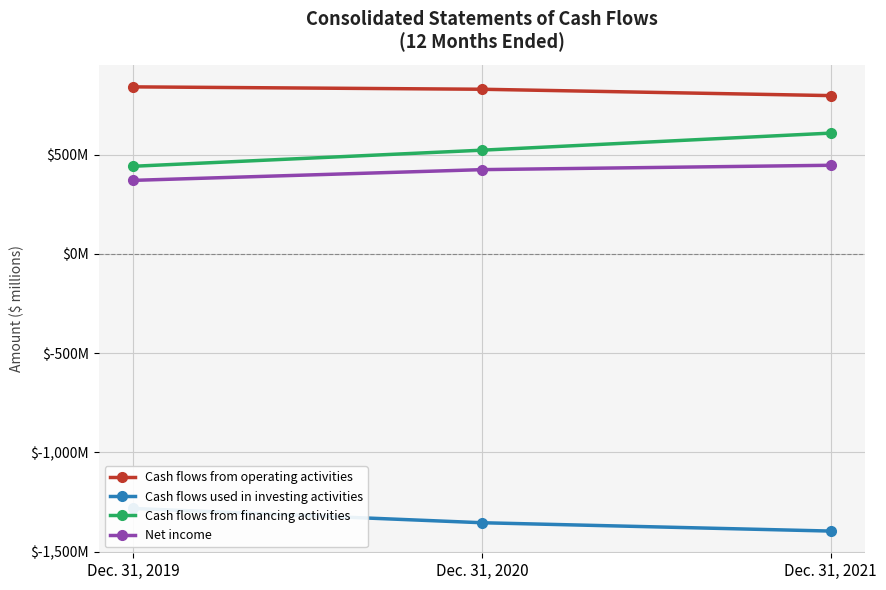

Count the Cash flows from financing activities values in the range 441 to 608.

3